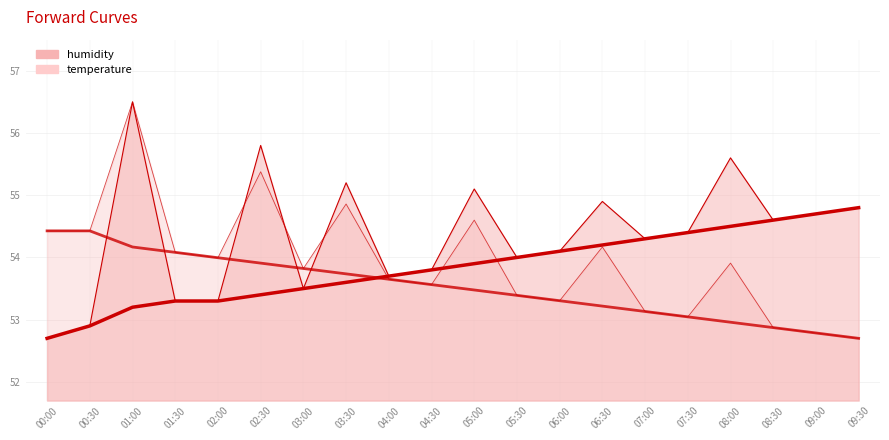

At which label is humidity closest to 53?

00:30